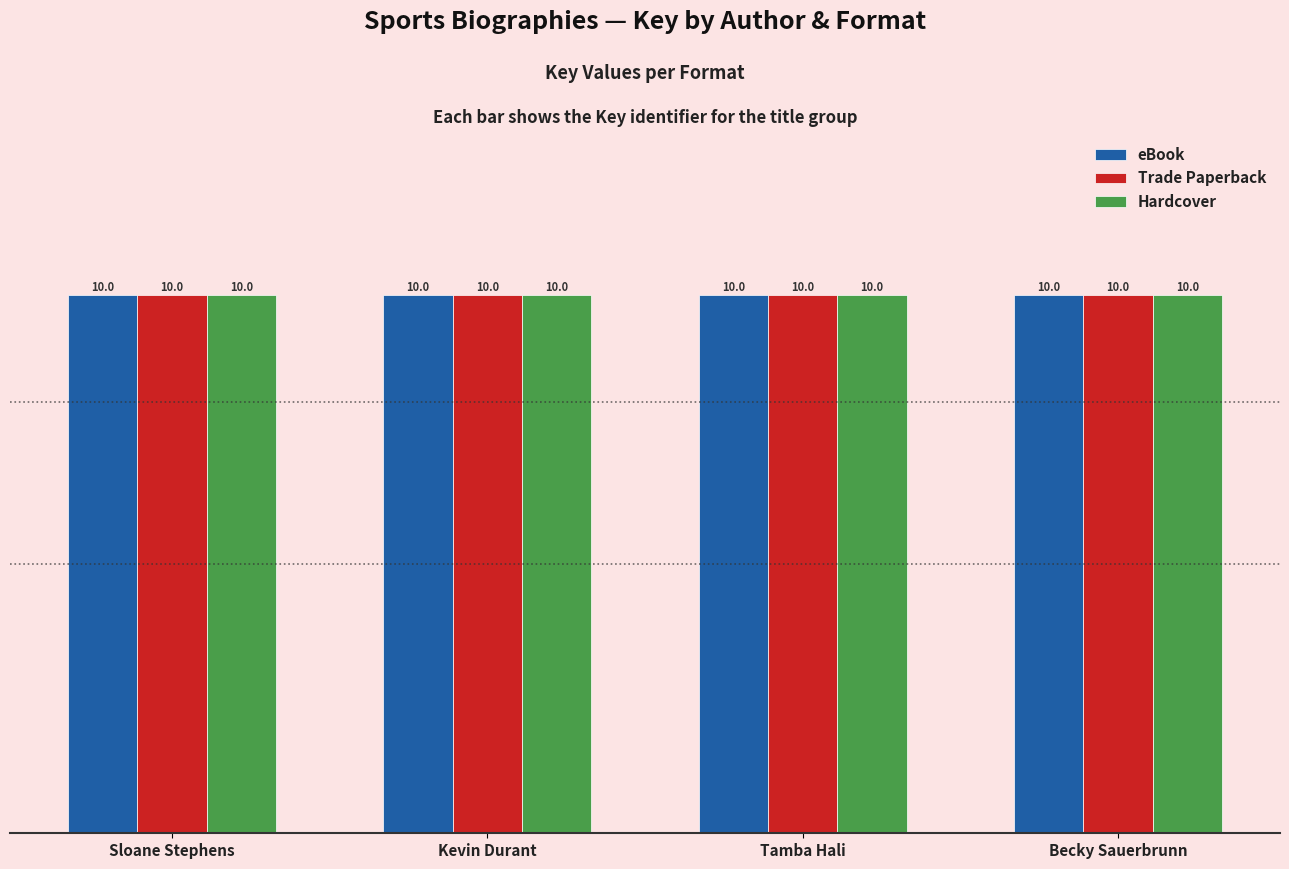

What is the label of the 2nd bar from the left?

Kevin Durant